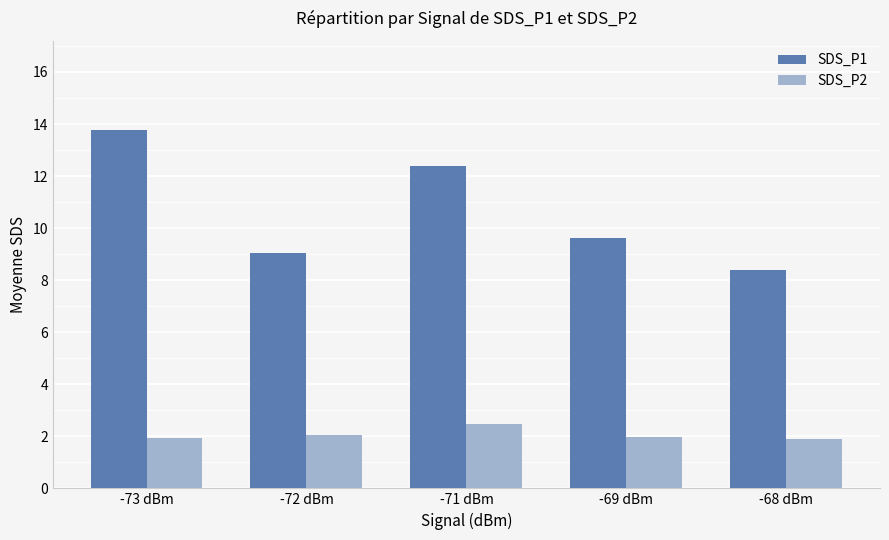

The value of SDS_P2 at -68 dBm is 2.7. True or false?

False